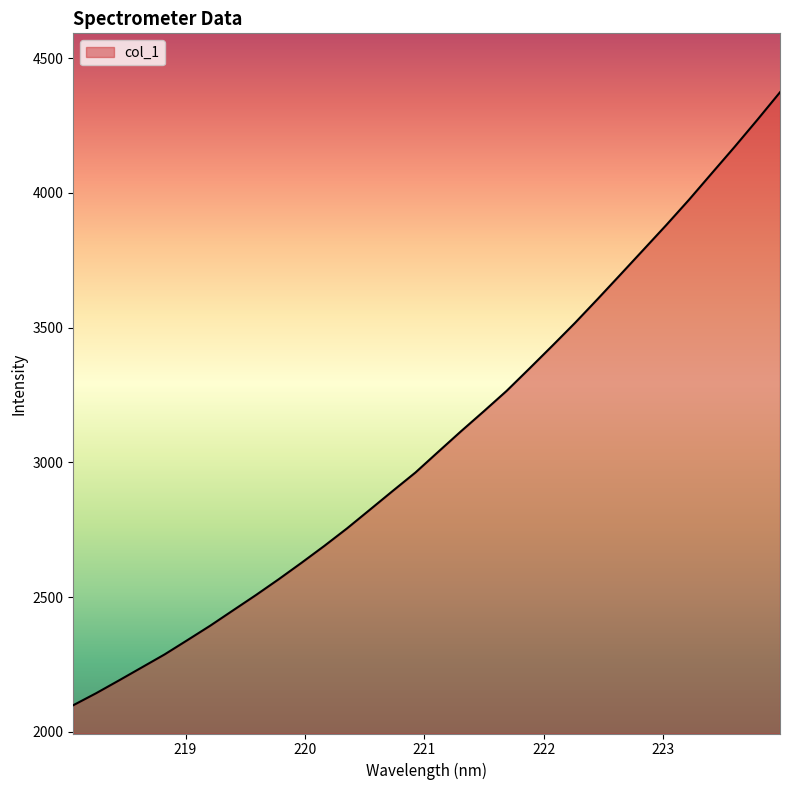

Reading left to right, transcribe all the data shown in this chart.

2099.0	2143.5	2190.9	2239.1	2287.4	2340.4	2394.0	2450.9	2507.5	2566.3	2627.3	2689.9	2755.2	2824.4	2893.9	2962.5	3039.3	3115.6	3189.7	3265.4	3348.3	3432.3	3517.5	3606.6	3697.4	3788.6	3880.0	3974.0	4072.3	4170.0	4270.5	4373.2